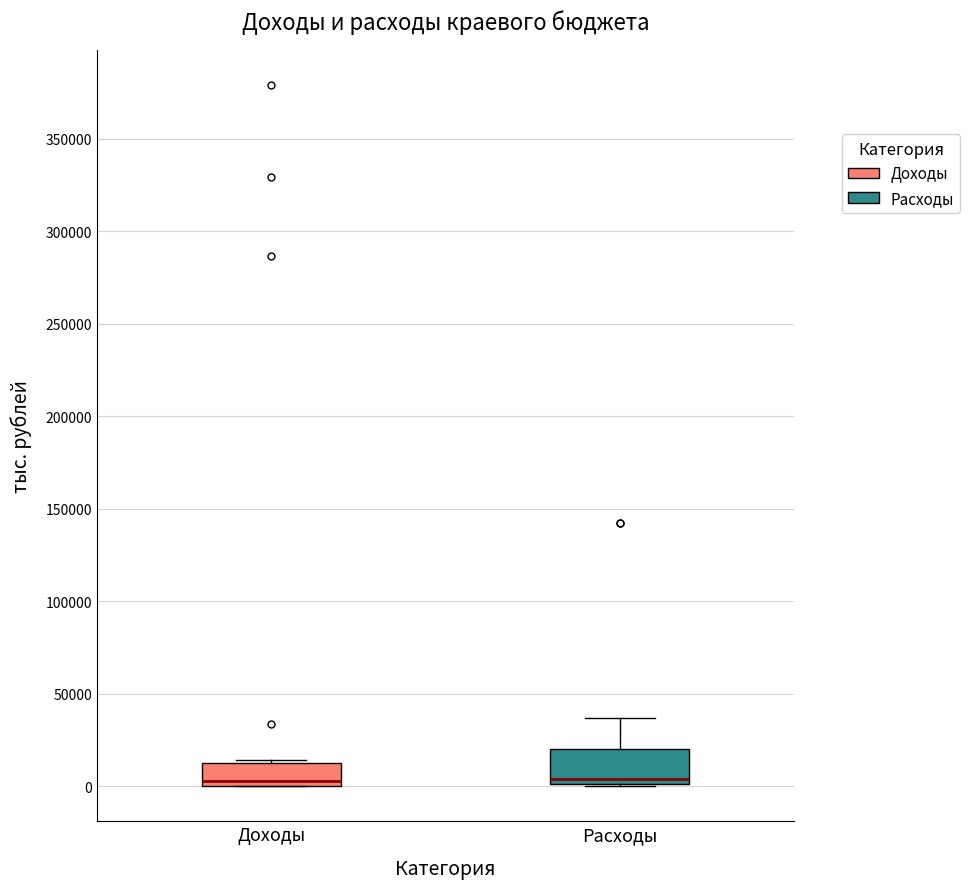

Where is the upper edge of the box for Доходы on the y-axis? The values are not printed on the chart, so give them approximately, as read against the axis.

15000